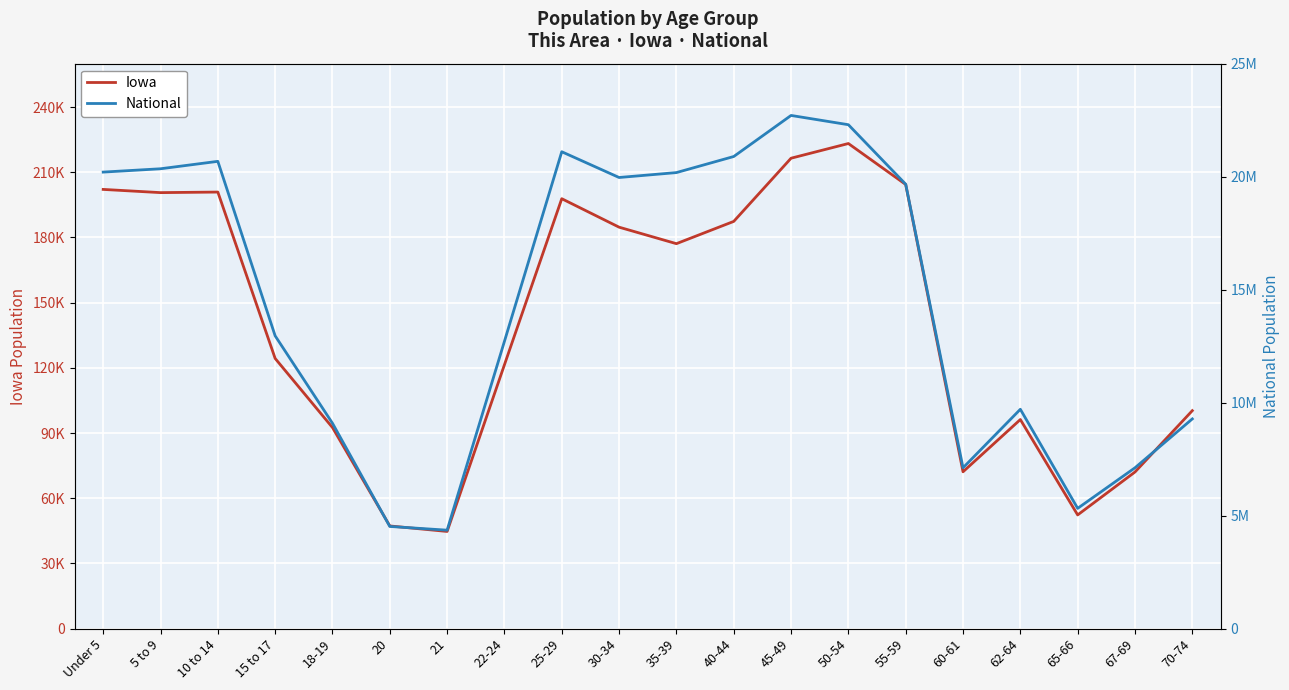

In Iowa, how many points are lower than both neighbors (excluding endpoints)?

5